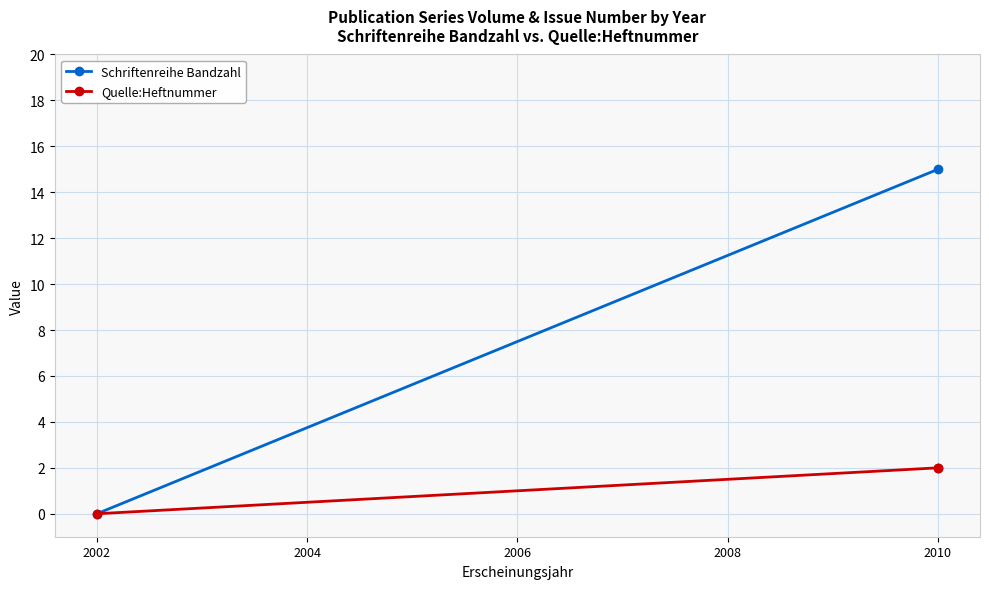

How many lines are shown in the chart?

2